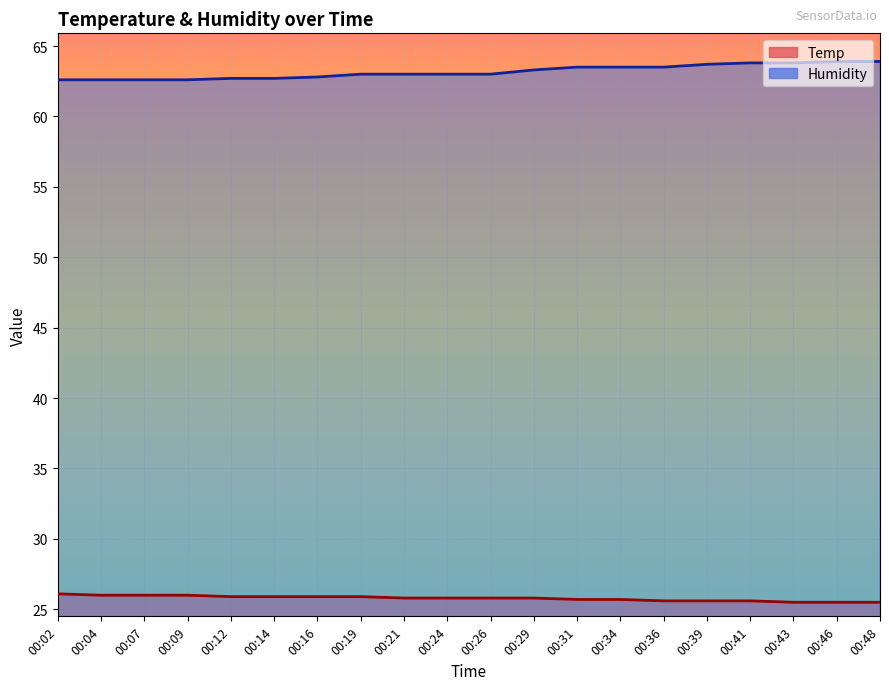

True or false: Humidity and Temp cross at least once.

False